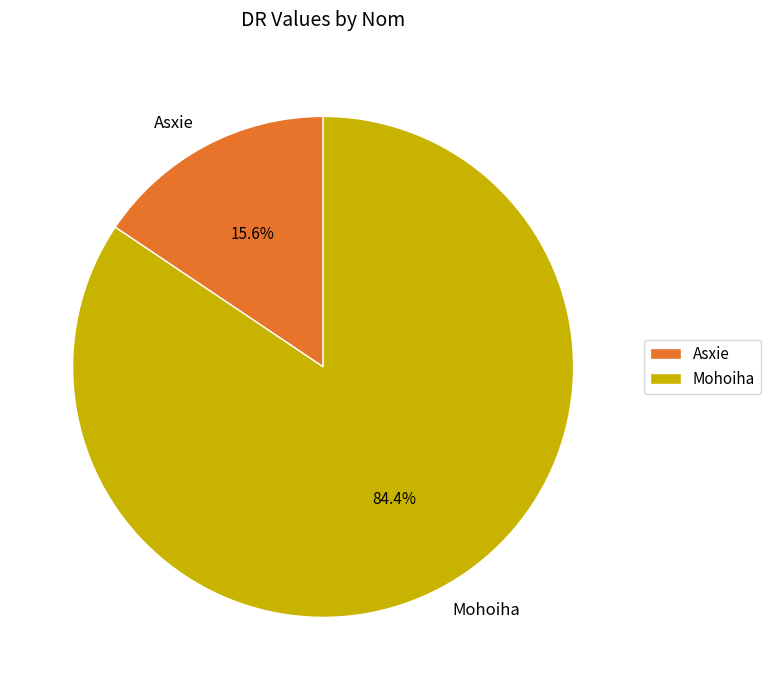

Which slice is the smallest?

Asxie